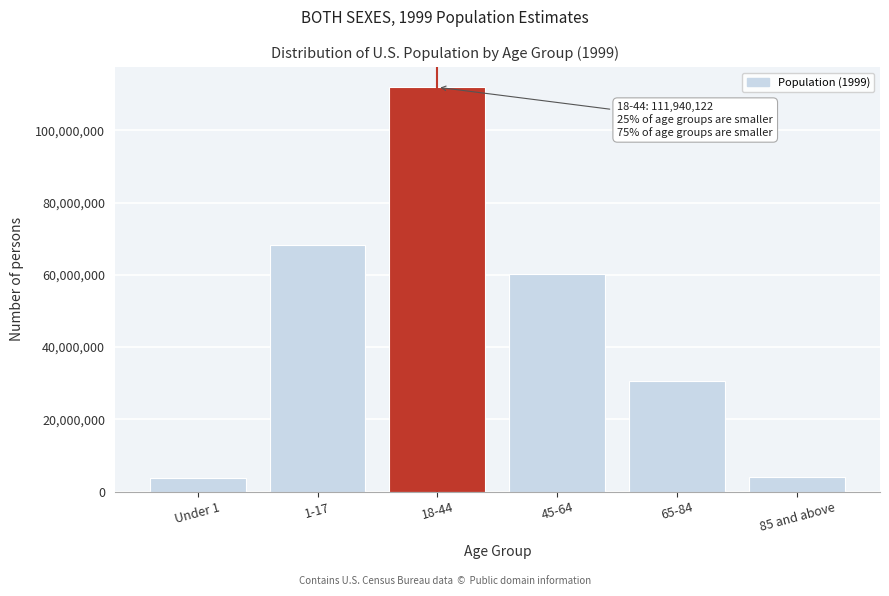

What is the label of the 6th bar from the right?

Under 1